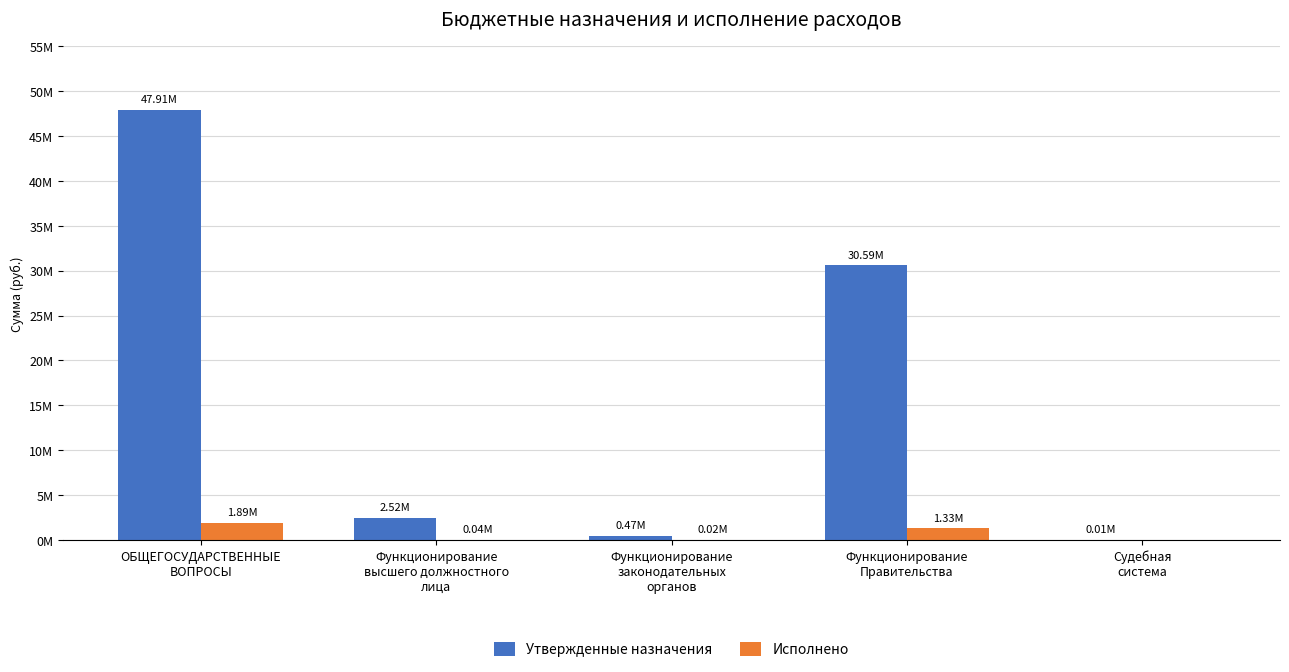

Where is Утвержденные назначения nearest to the value 23958996?

Функционирование
Правительства